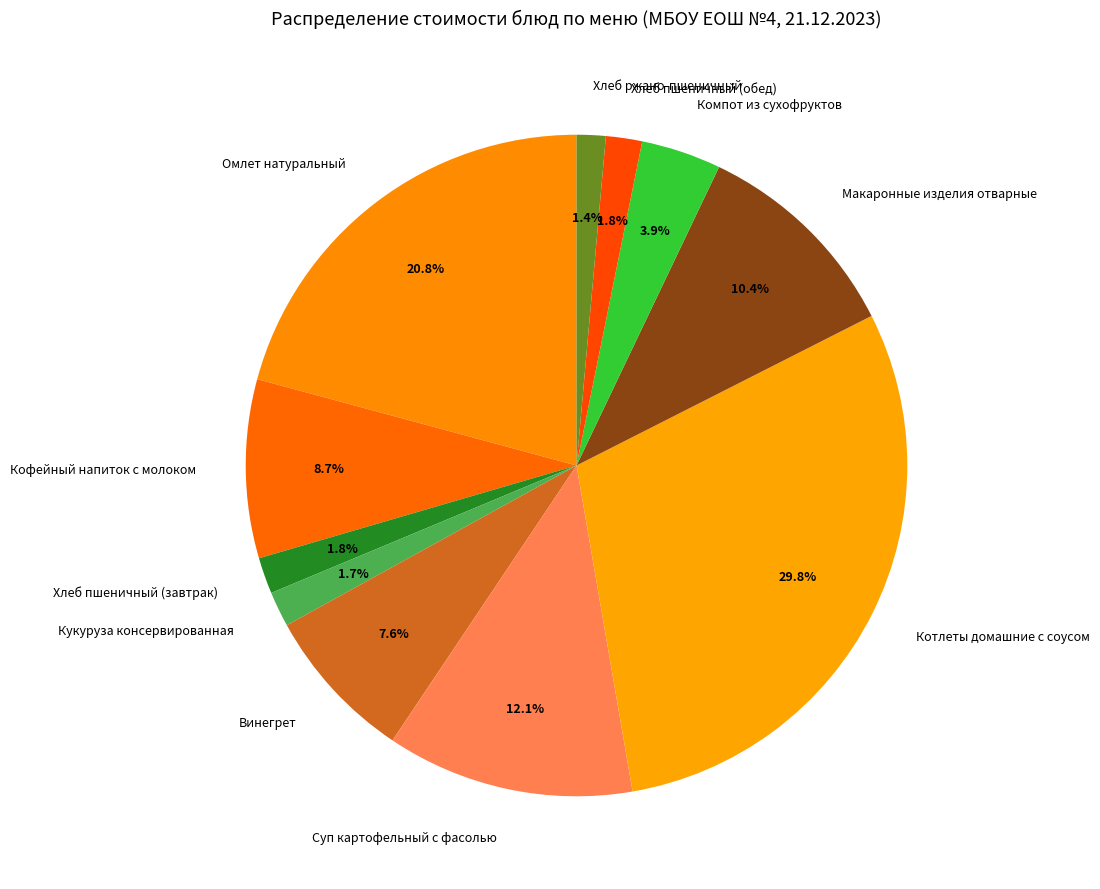

Between Хлеб ржано-пшеничный and Котлеты домашние с соусом, which is larger?

Котлеты домашние с соусом